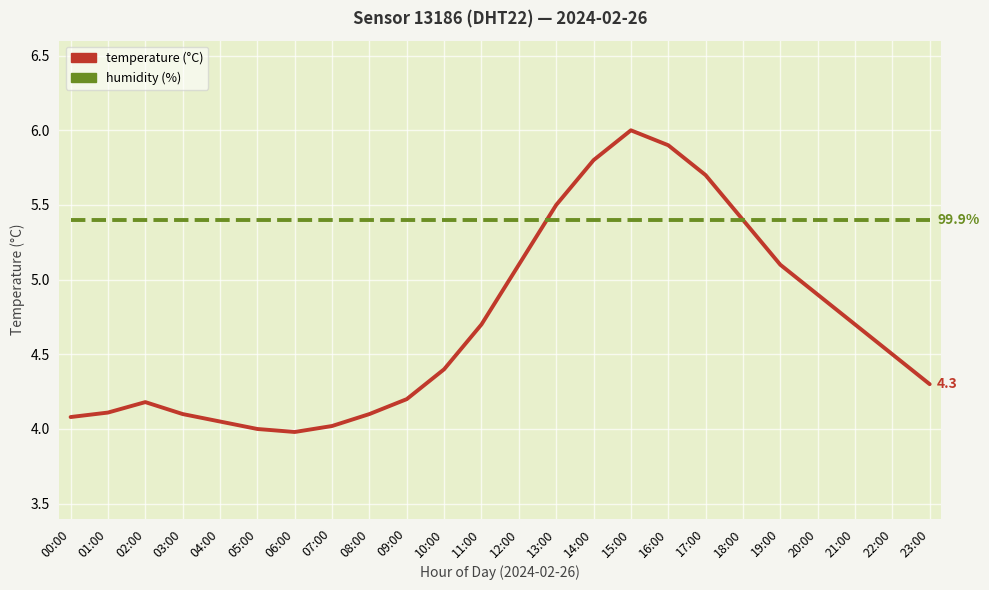

What is the difference between the highest and lowest values at 16:00?

0.5